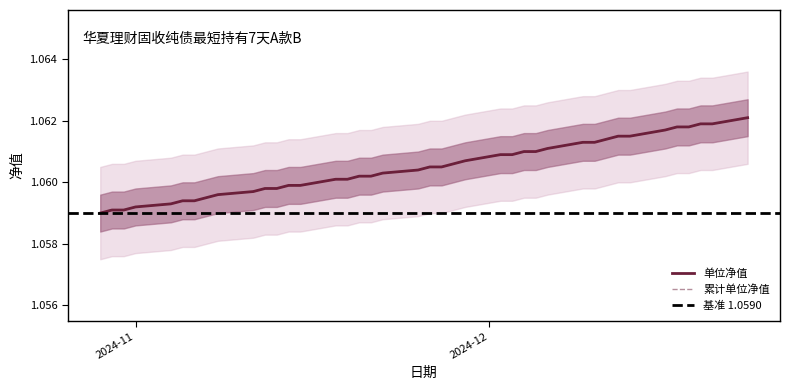

The 累计单位净值 series shows 1.1 at 2024-11-07. True or false?

True